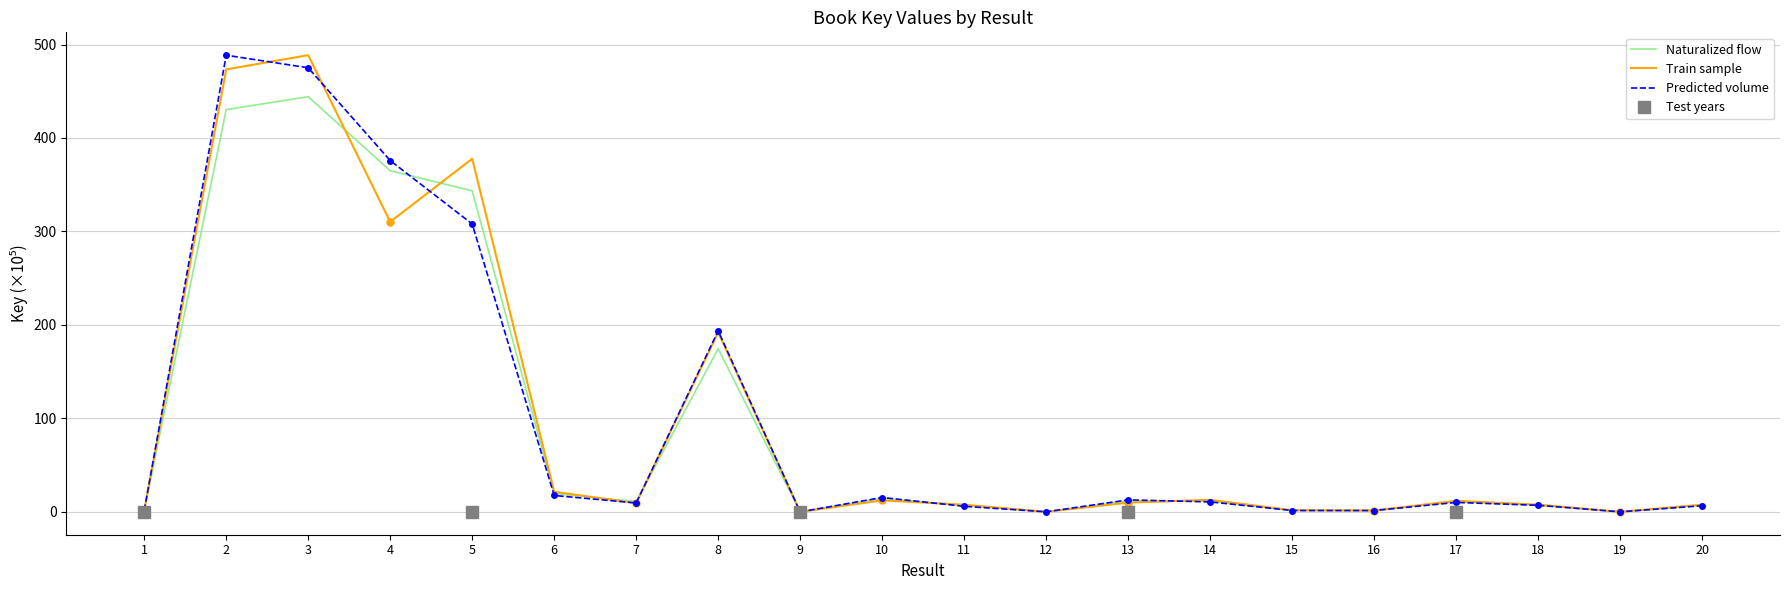

How many lines are shown in the chart?

3